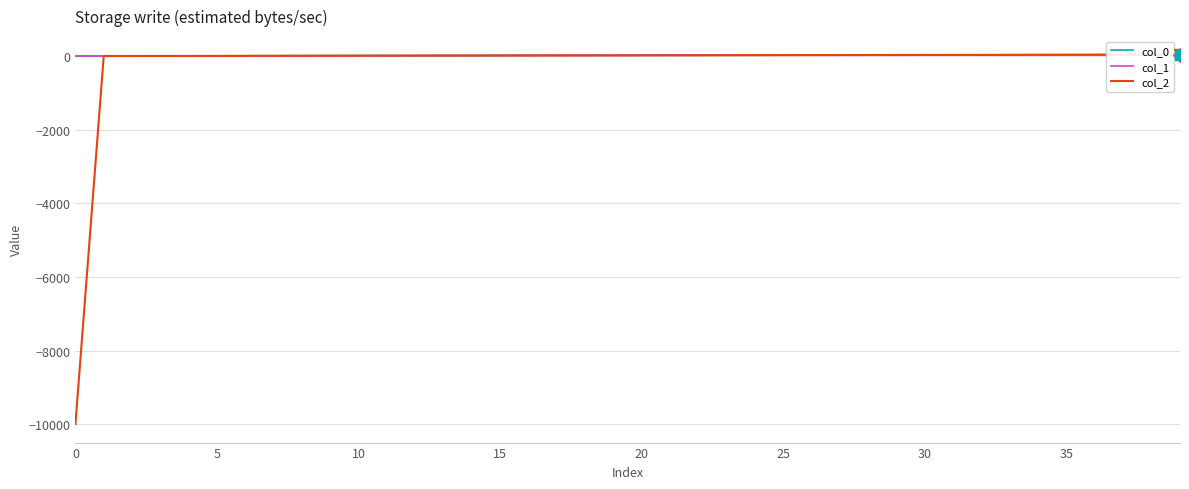

What are all the series names shown in the legend?

col_0, col_1, col_2